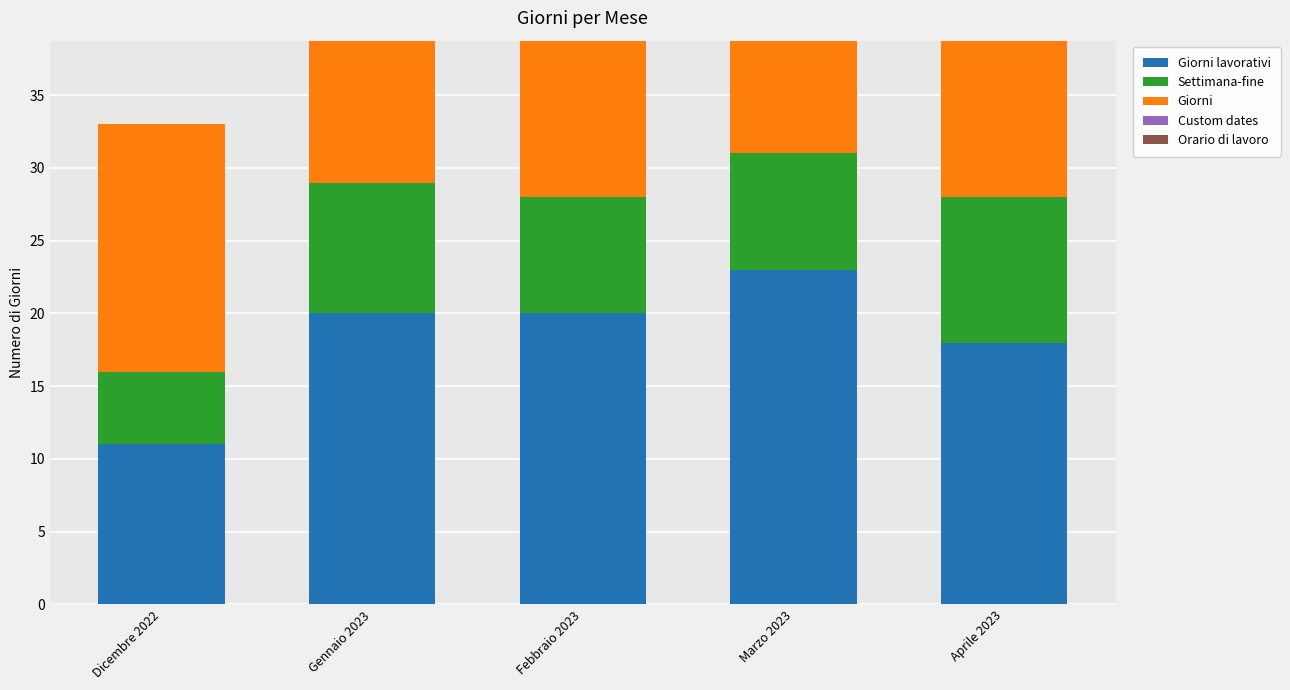

Reading left to right, what are all the values shown in this chart?

Giorni lavorativi: 11	20	20	23	18
Settimana-fine: 5	9	8	8	10
Giorni: 17	31	28	31	30
Custom dates: 0	0	0	0	0
Orario di lavoro: 0	0	0	0	0